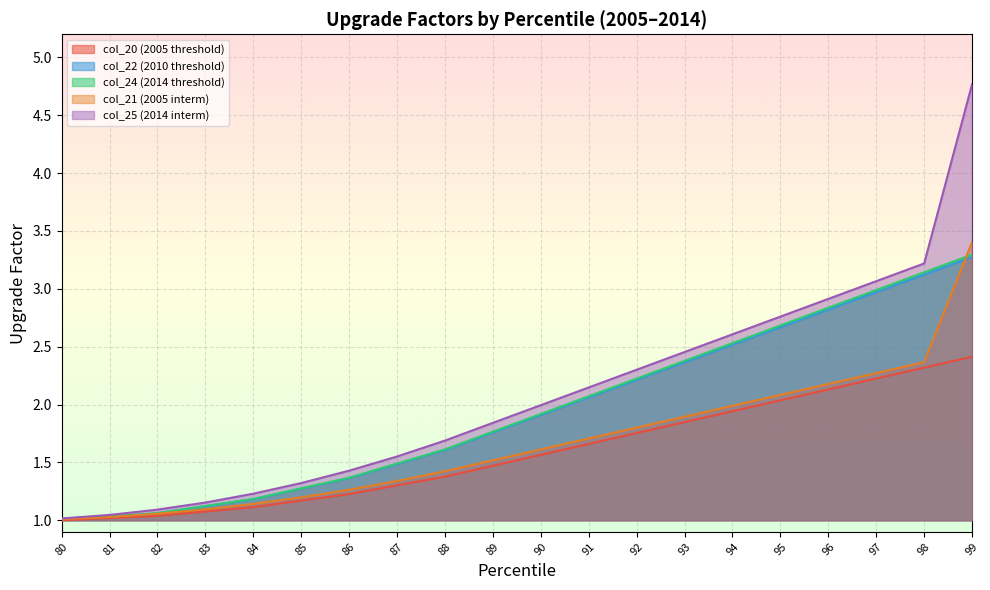

What is the minimum value for col_21 (2005 interm)?

1.0